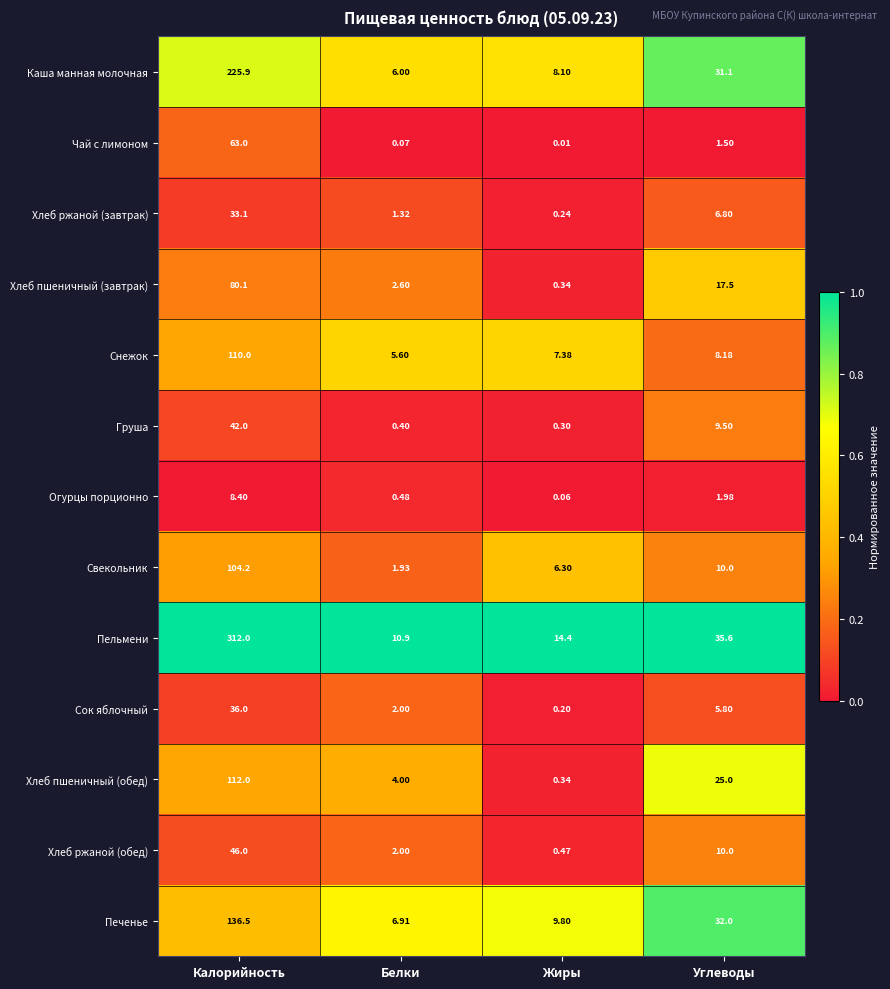

Rank the series by their maximum value, from lowest to highest.

Огурцы порционно, Хлеб ржаной (завтрак), Сок яблочный, Груша, Хлеб ржаной (обед), Чай с лимоном, Хлеб пшеничный (завтрак), Свекольник, Снежок, Хлеб пшеничный (обед), Печенье, Каша манная молочная, Пельмени